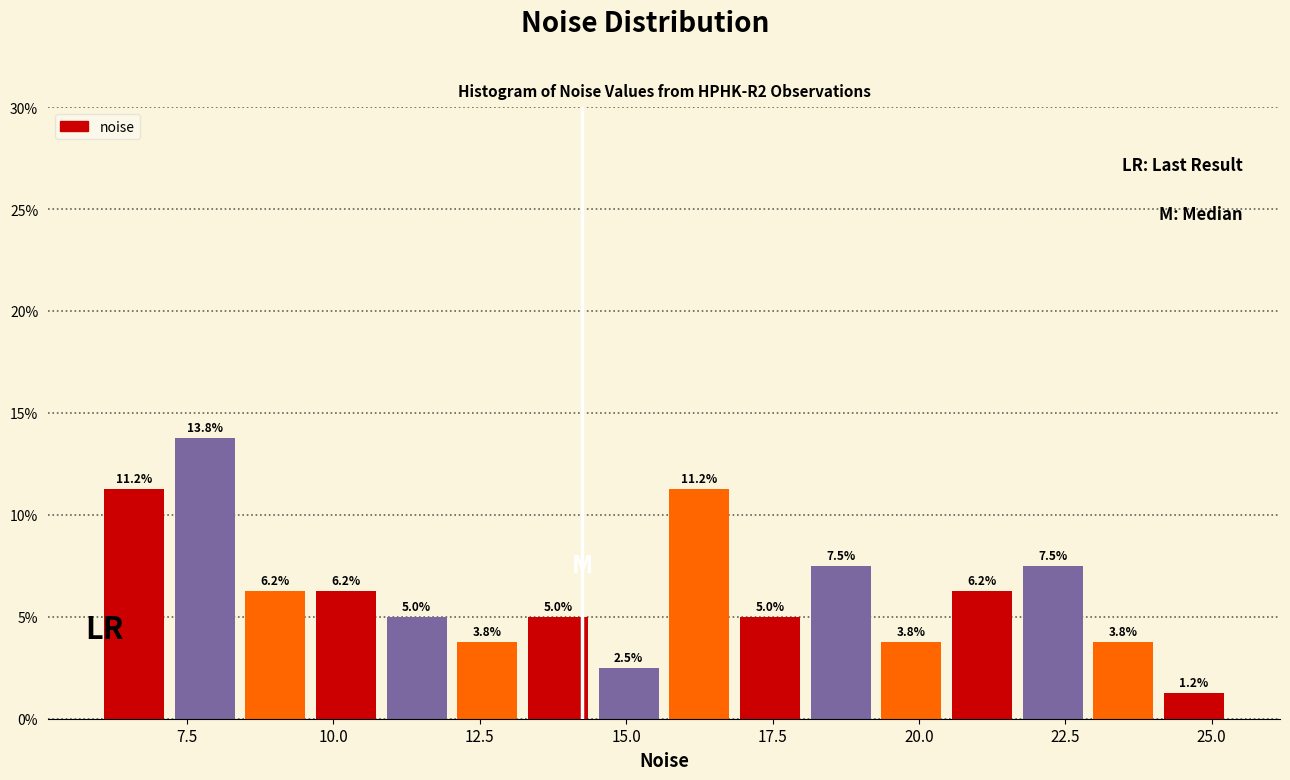

Read against the x-axis, roughly where is the centre of the tallest bar?

8.0